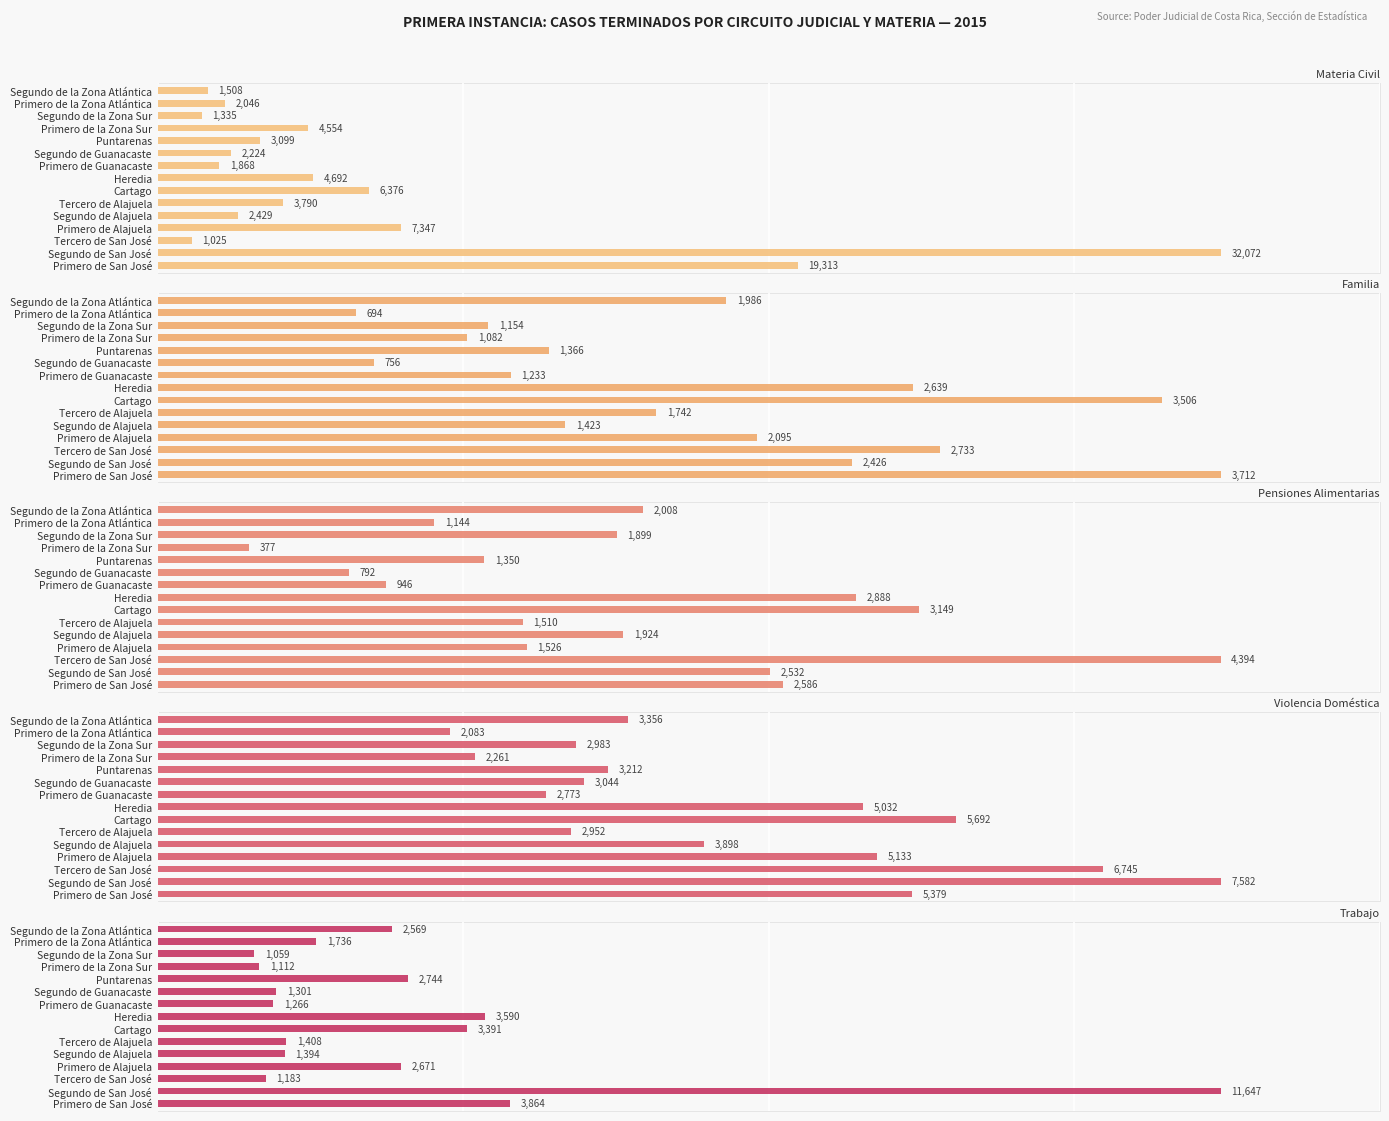

How many categories are shown in the chart?

15